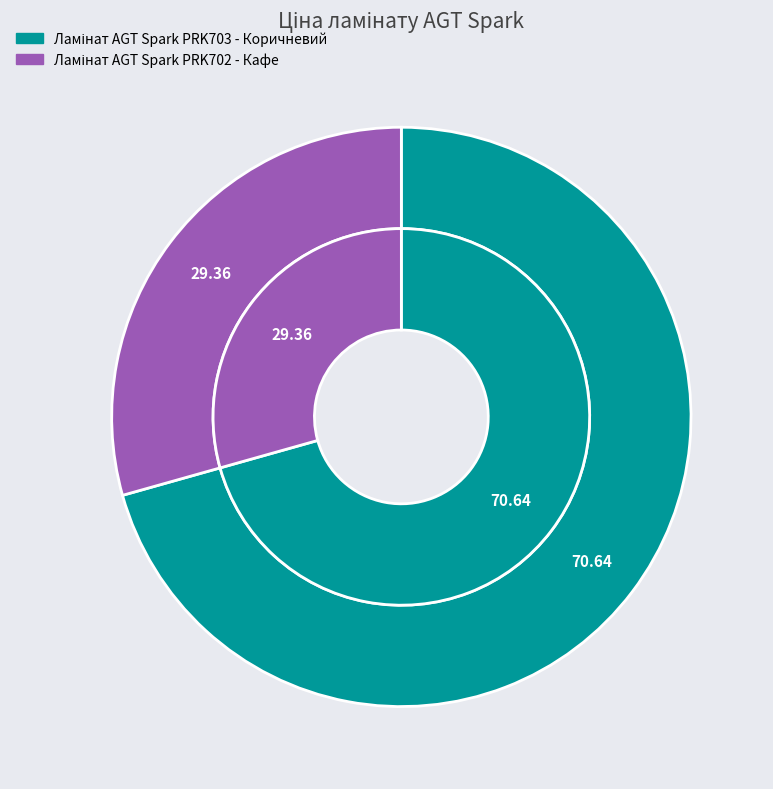

To the nearest percent, what is the average slice percentage?

50%